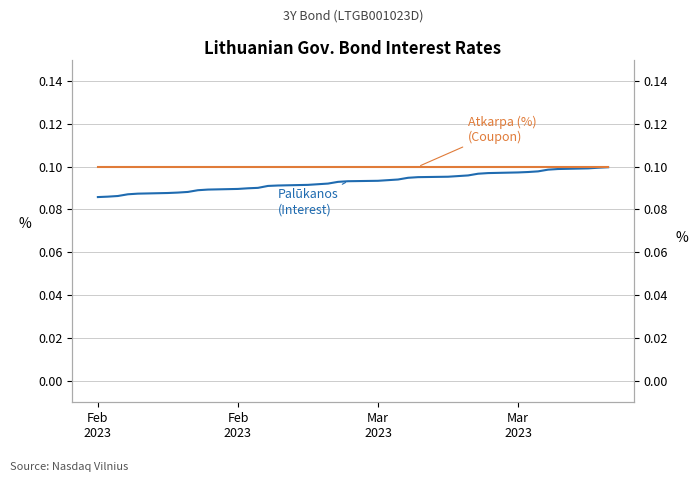

True or false: Palūkanos and Atkarpa (%) cross at least once.

False